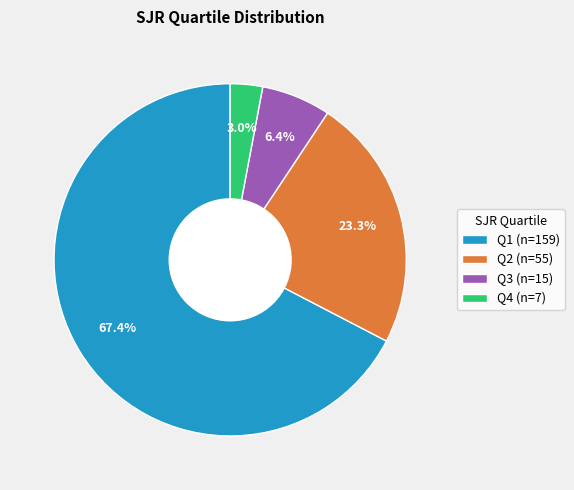

What is the smallest slice in the pie chart?

Q4